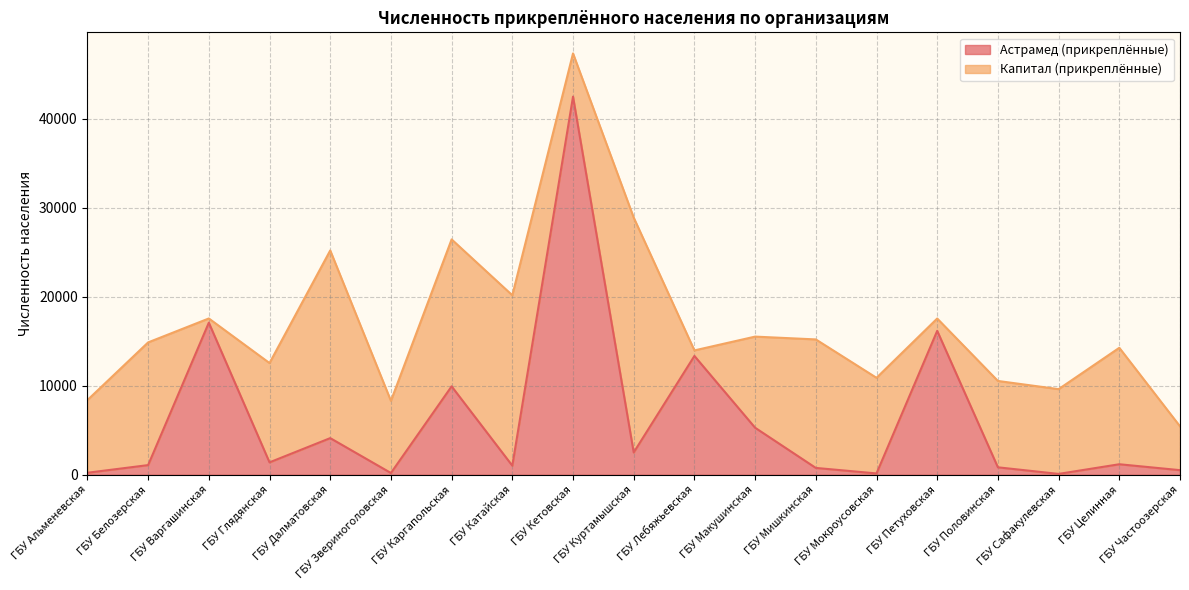

What position from the right is ГБУ Звериноголовская?

14